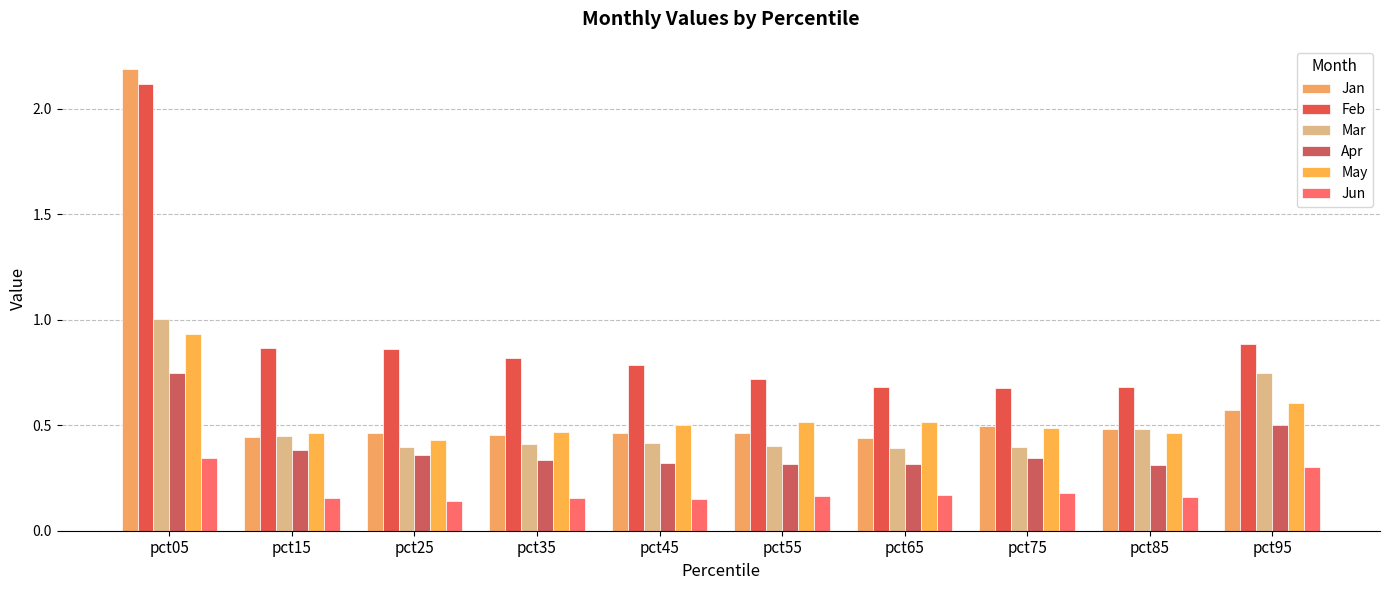

Reading right to left, transcribe all the data shown in this chart.

Jan: pct95=0.6	pct85=0.5	pct75=0.5	pct65=0.4	pct55=0.5	pct45=0.5	pct35=0.5	pct25=0.5	pct15=0.4	pct05=2.2
Feb: pct95=0.9	pct85=0.7	pct75=0.7	pct65=0.7	pct55=0.7	pct45=0.8	pct35=0.8	pct25=0.9	pct15=0.9	pct05=2.1
Mar: pct95=0.7	pct85=0.5	pct75=0.4	pct65=0.4	pct55=0.4	pct45=0.4	pct35=0.4	pct25=0.4	pct15=0.4	pct05=1.0
Apr: pct95=0.5	pct85=0.3	pct75=0.3	pct65=0.3	pct55=0.3	pct45=0.3	pct35=0.3	pct25=0.4	pct15=0.4	pct05=0.7
May: pct95=0.6	pct85=0.5	pct75=0.5	pct65=0.5	pct55=0.5	pct45=0.5	pct35=0.5	pct25=0.4	pct15=0.5	pct05=0.9
Jun: pct95=0.3	pct85=0.2	pct75=0.2	pct65=0.2	pct55=0.2	pct45=0.2	pct35=0.2	pct25=0.1	pct15=0.2	pct05=0.3